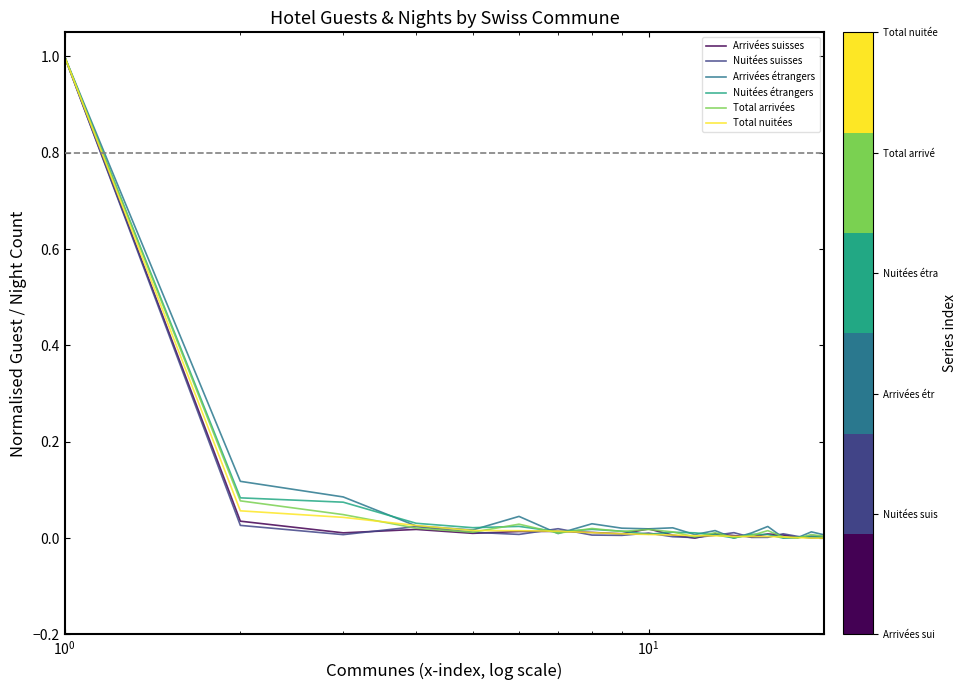

What is the highest value of the Nuitées suisses series?

1.0